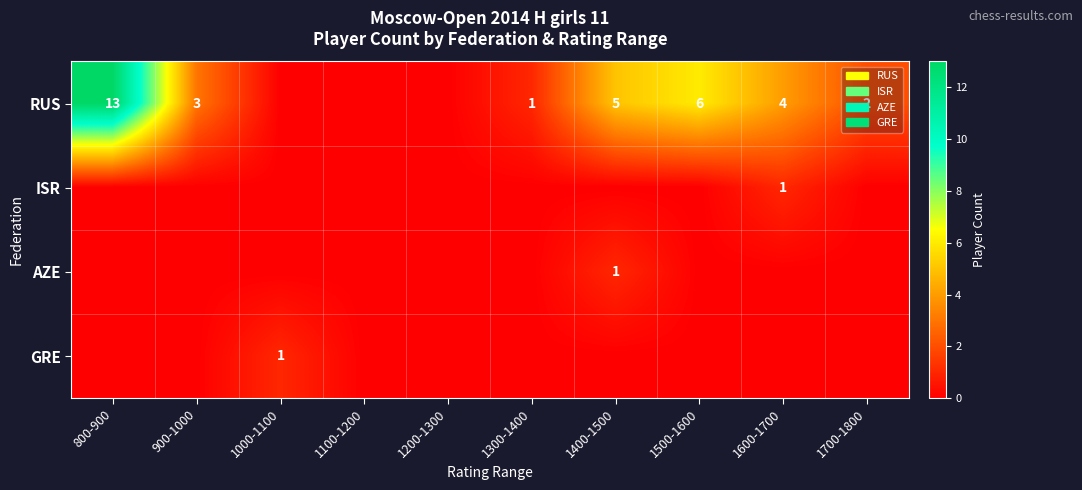

True or false: ISR has a value of 0 at 1600-1700.

False